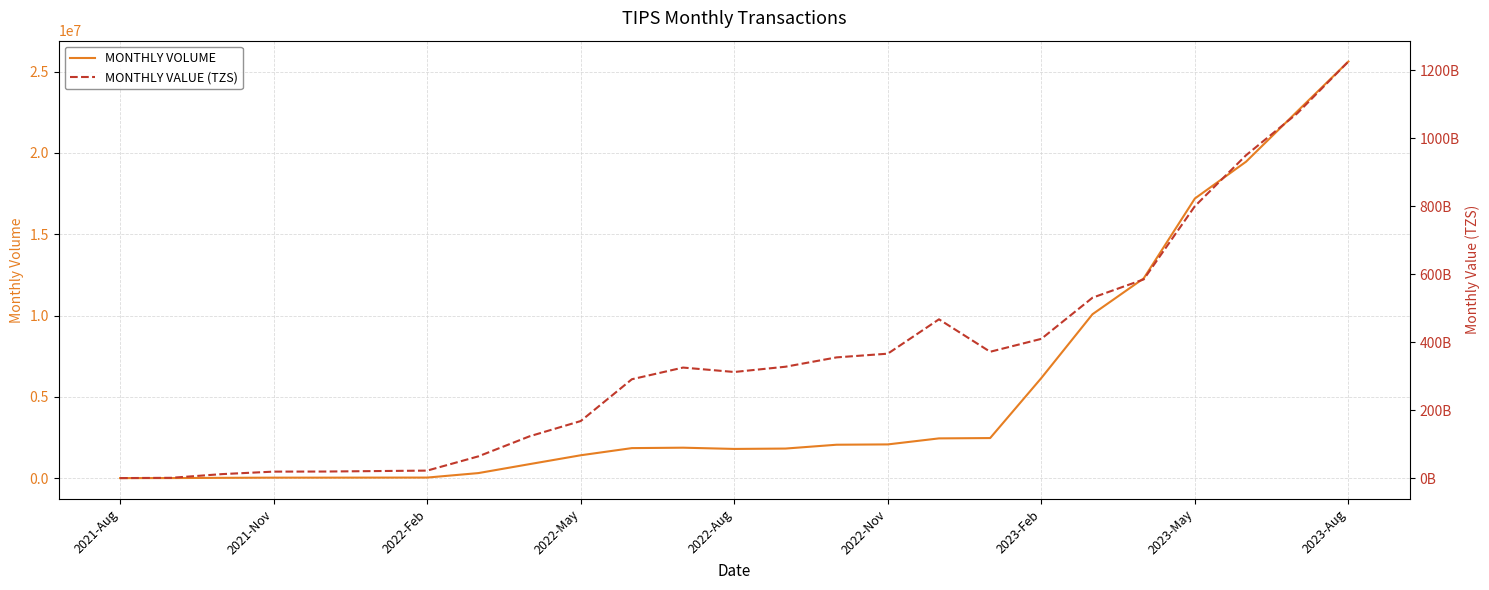

In MONTHLY VOLUME, how many points are higher than both neighbors (excluding endpoints)?

1